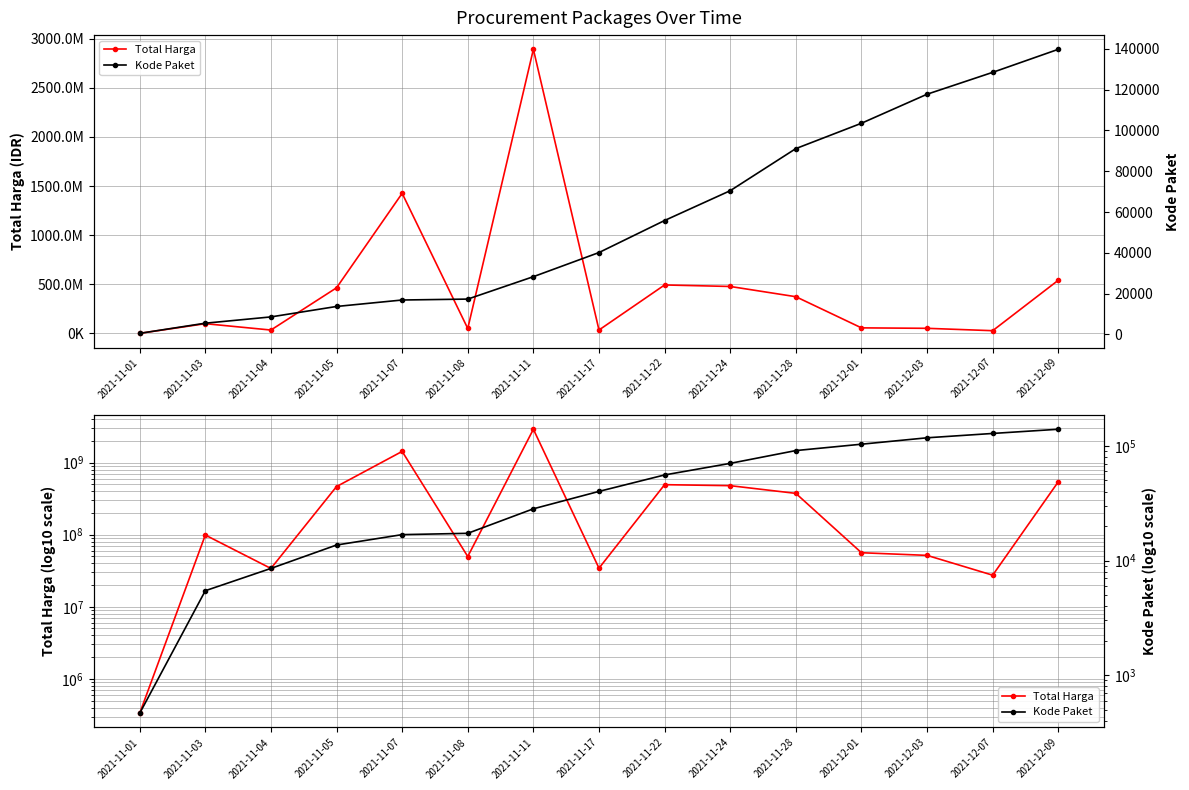

Which series has the largest total across all categories?

Total Harga